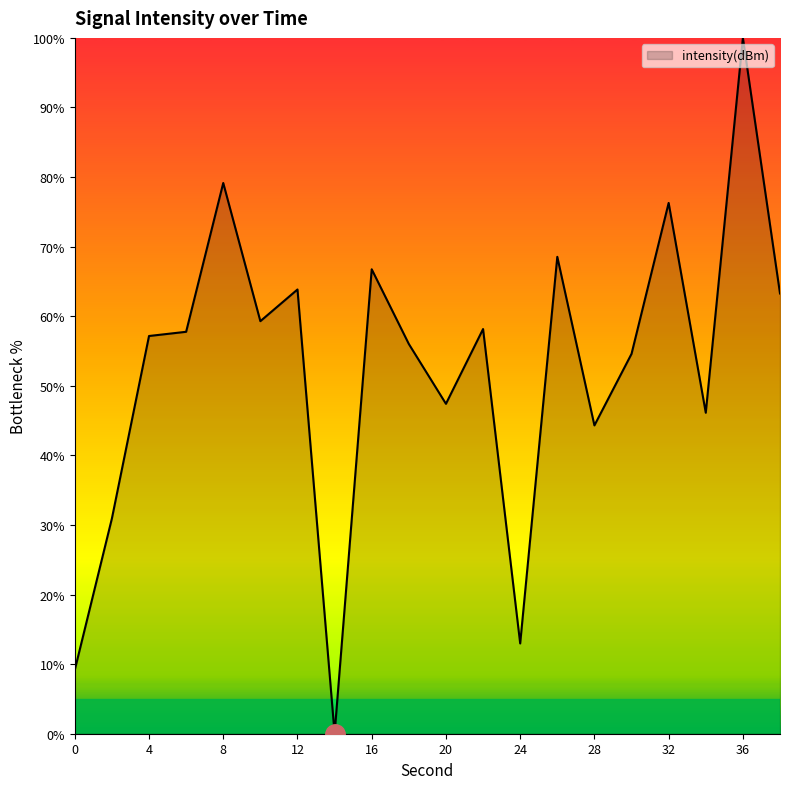

What is the difference between the maximum and minimum values?

100.0